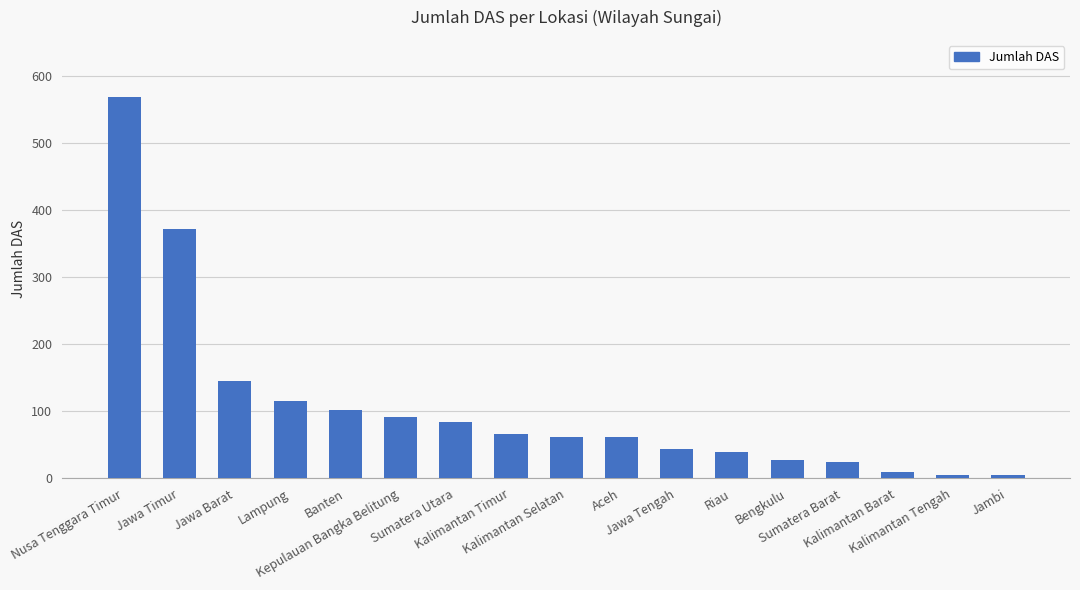

How many distinct data groups are displayed?

1